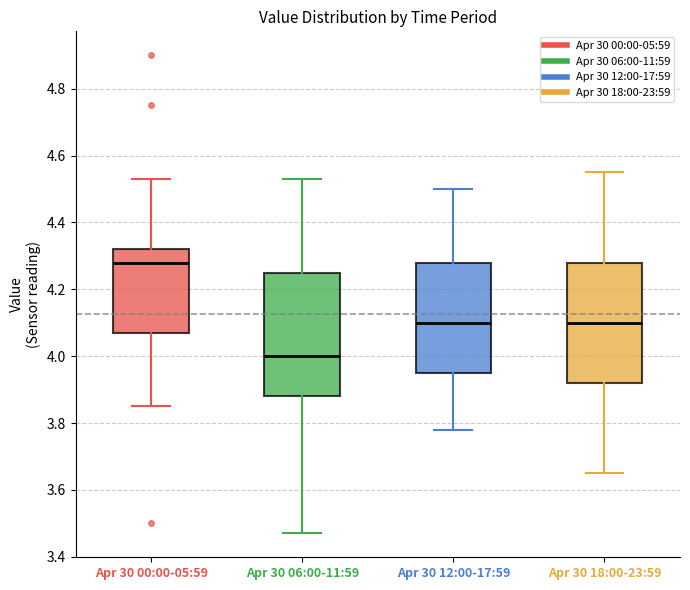

Which box's median line is the highest?

Apr 30 00:00-05:59